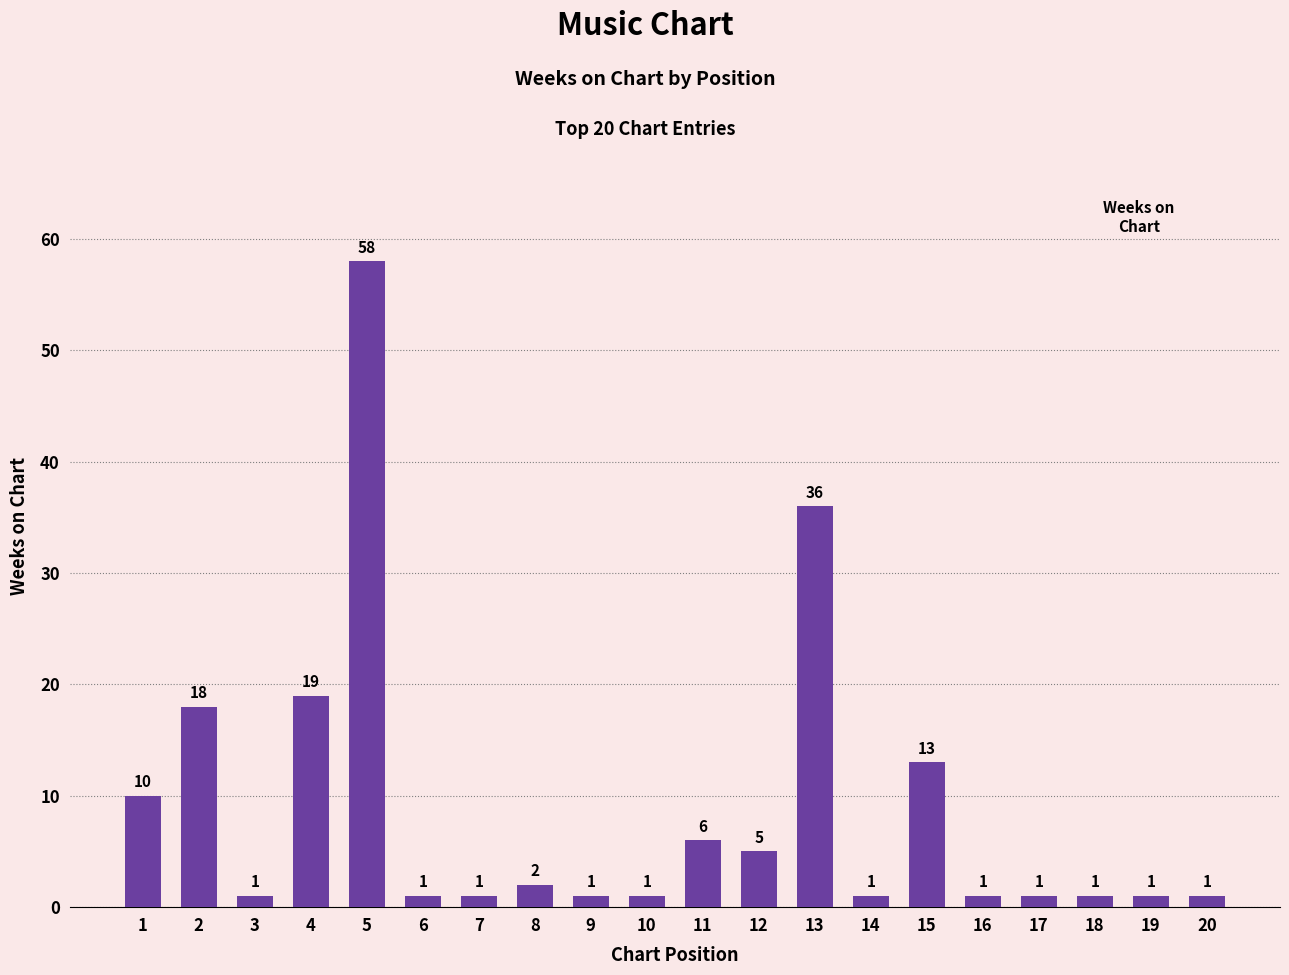

What is the change in value from 1 to 5?

+48